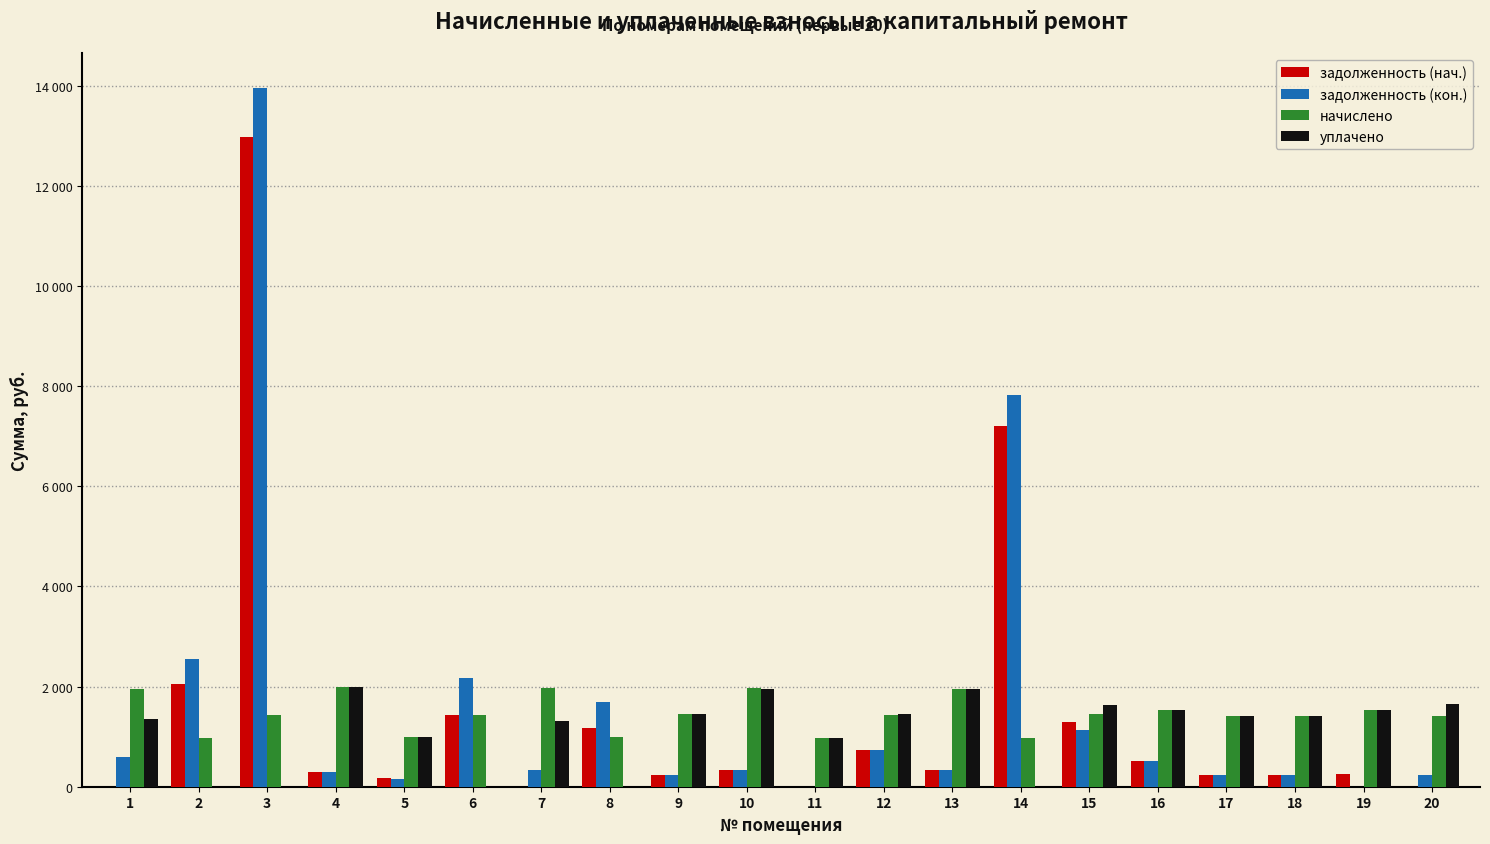

Is the value of уплачено at 13 greater than the value of задолженность (нач.) at 16?

Yes